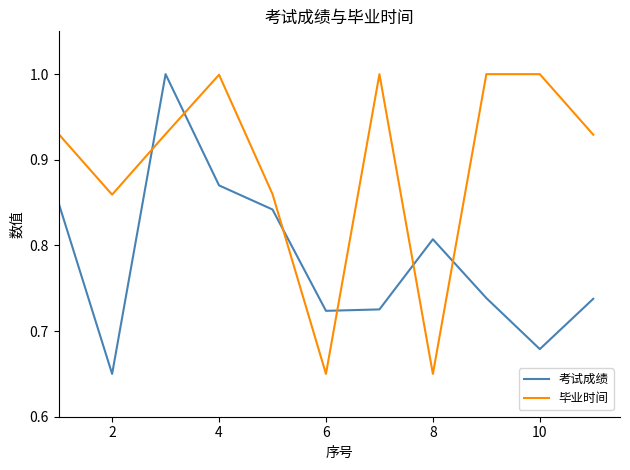

List the series in order of their overall mean, lowest first.

考试成绩, 毕业时间